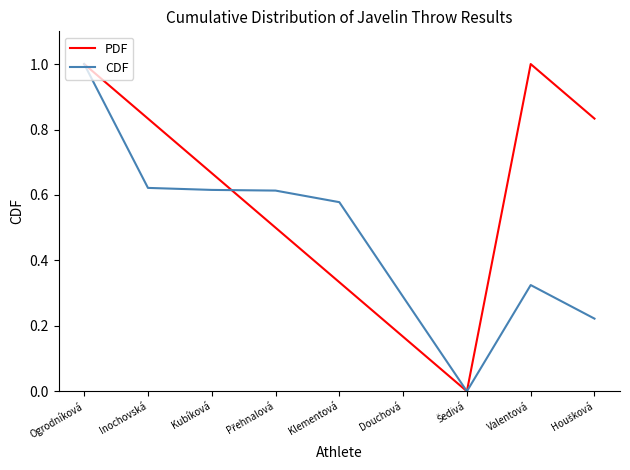

At which category is the sum across all series the highest?

Ogrodníková